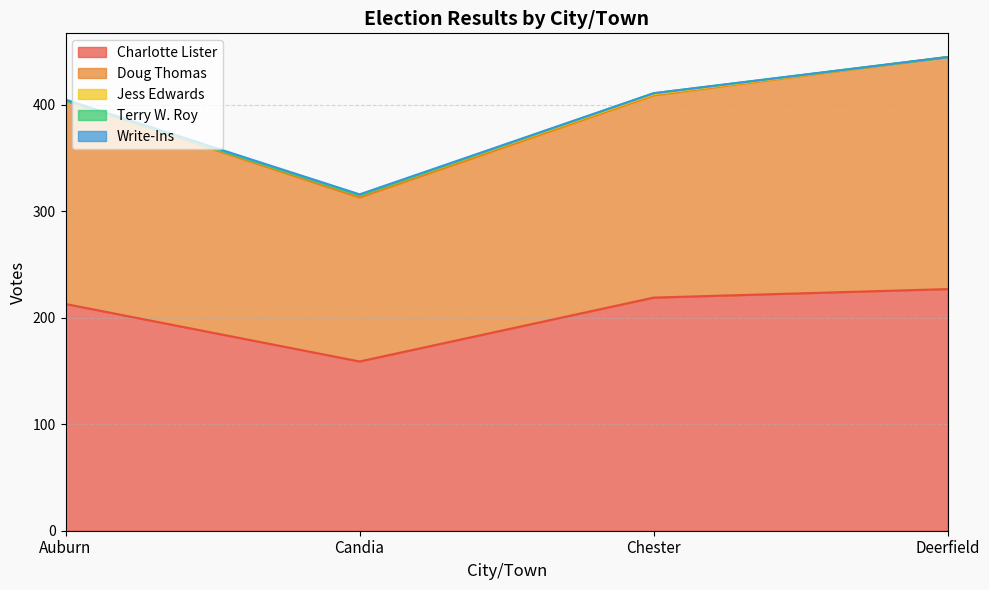

Is the value of Charlotte Lister at Candia greater than the value of Jess Edwards at Candia?

Yes